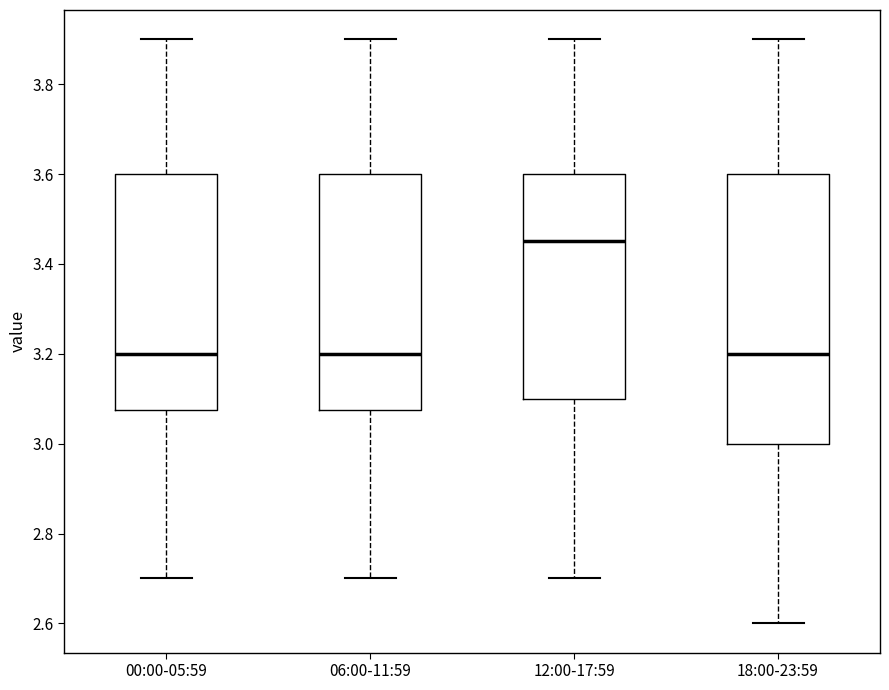

Reading left to right, read every box against the y-axis: the position of its median line, the range the box covers, and the ends of its whiskers. The values are not printed on the chart, so give them approximately, as read against the axis.

00:00-05:59: median 3.20, box 3.08 to 3.60, whiskers 2.70 to 3.90
06:00-11:59: median 3.20, box 3.08 to 3.60, whiskers 2.70 to 3.90
12:00-17:59: median 3.46, box 3.10 to 3.60, whiskers 2.70 to 3.90
18:00-23:59: median 3.20, box 3.00 to 3.60, whiskers 2.60 to 3.90